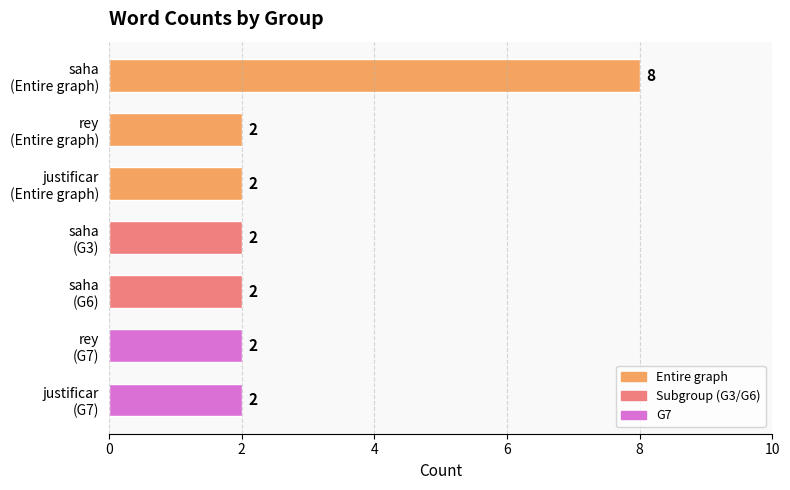

How many values are between 2 and 3?

6